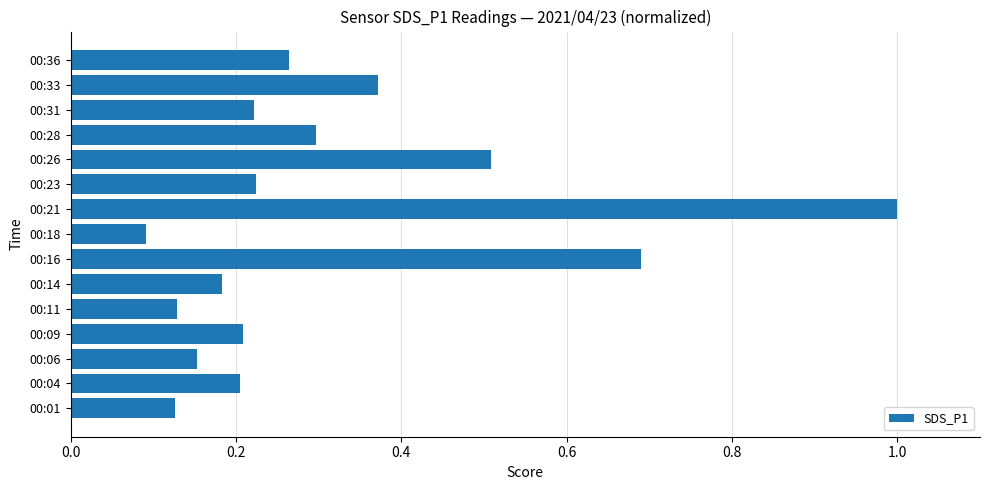

What is the change in value from 00:21 to 00:33?

-0.6